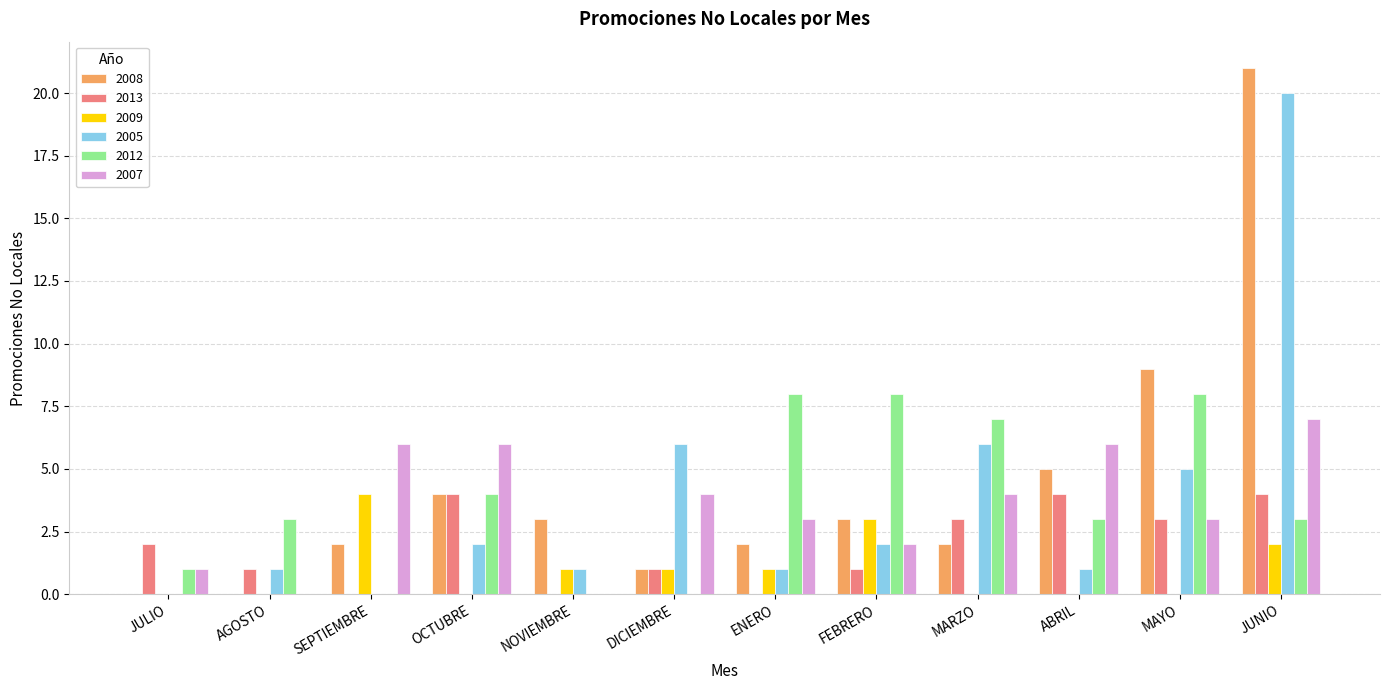

What is the total value across all series at ENERO?

15